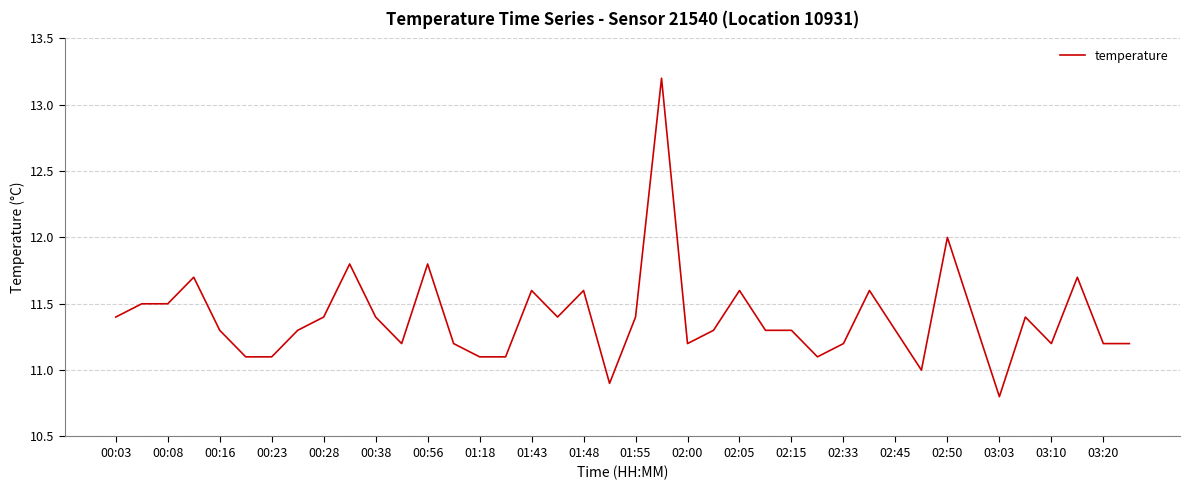

What is the difference between the maximum and minimum values?

2.4